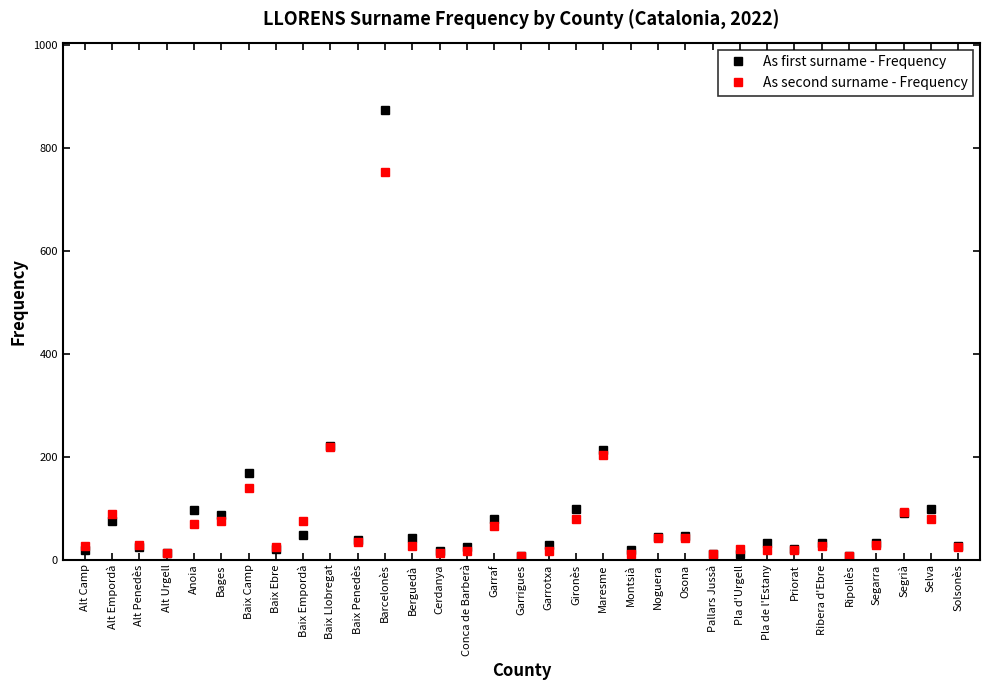

Which category has the highest value in the As first surname - Frequency series?

Barcelonès